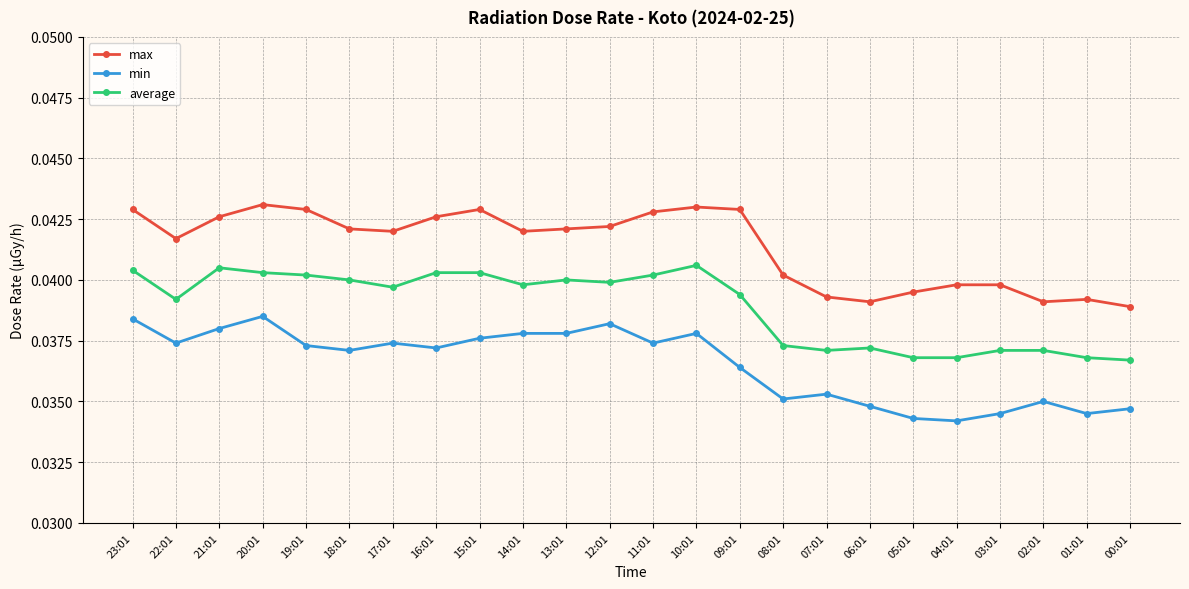

Which series has the largest total across all categories?

max